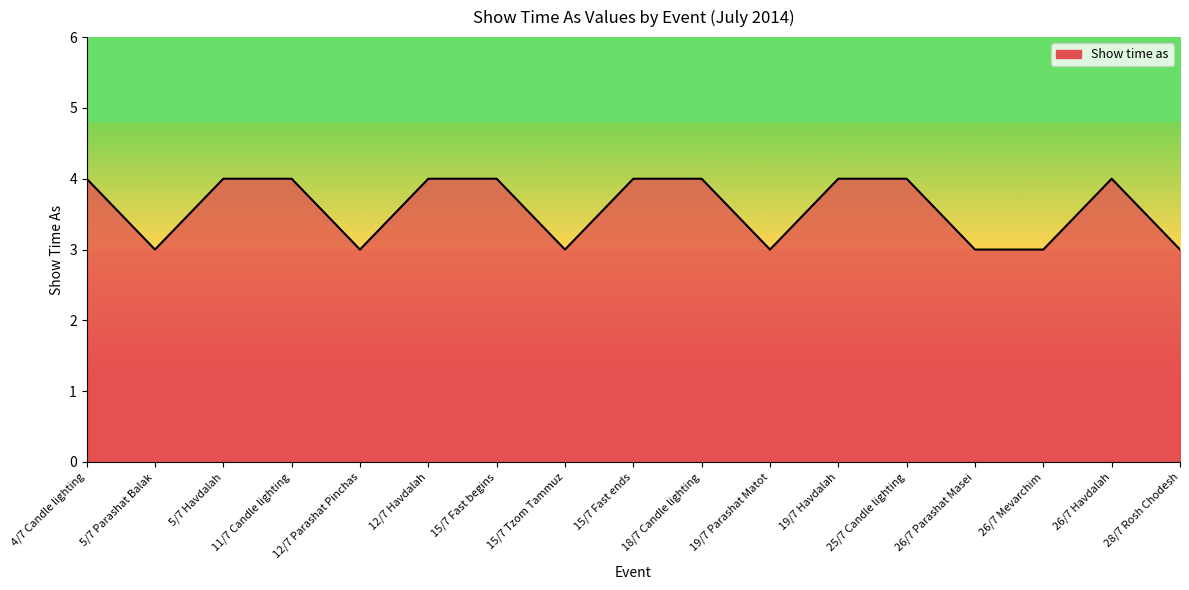

The value at 19/7 Havdalah is 4. True or false?

True